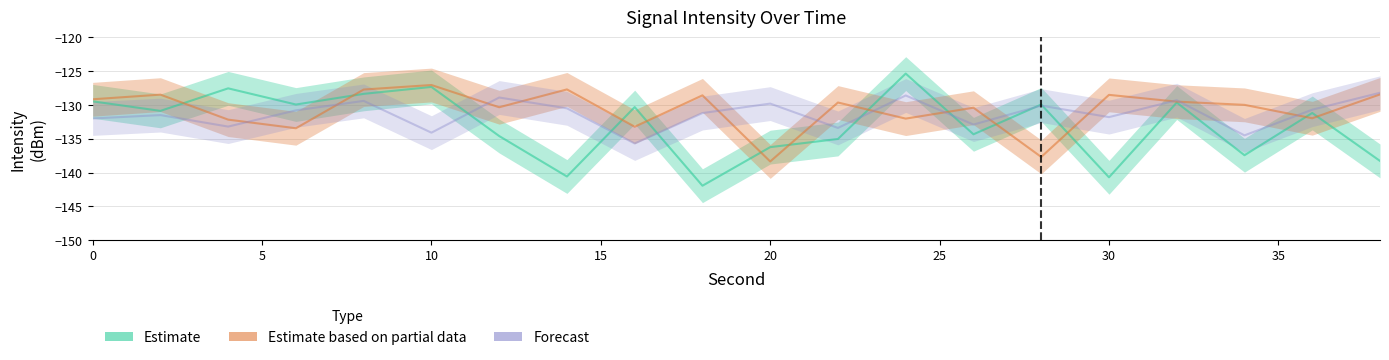

How many data points does each series have?

20